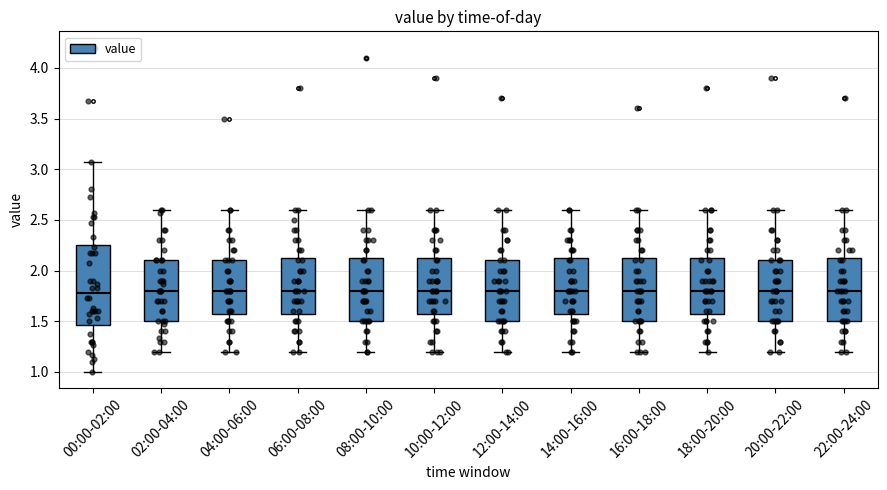

Where is the lower edge of the box for 08:00-10:00 on the y-axis? The values are not printed on the chart, so give them approximately, as read against the axis.

1.50